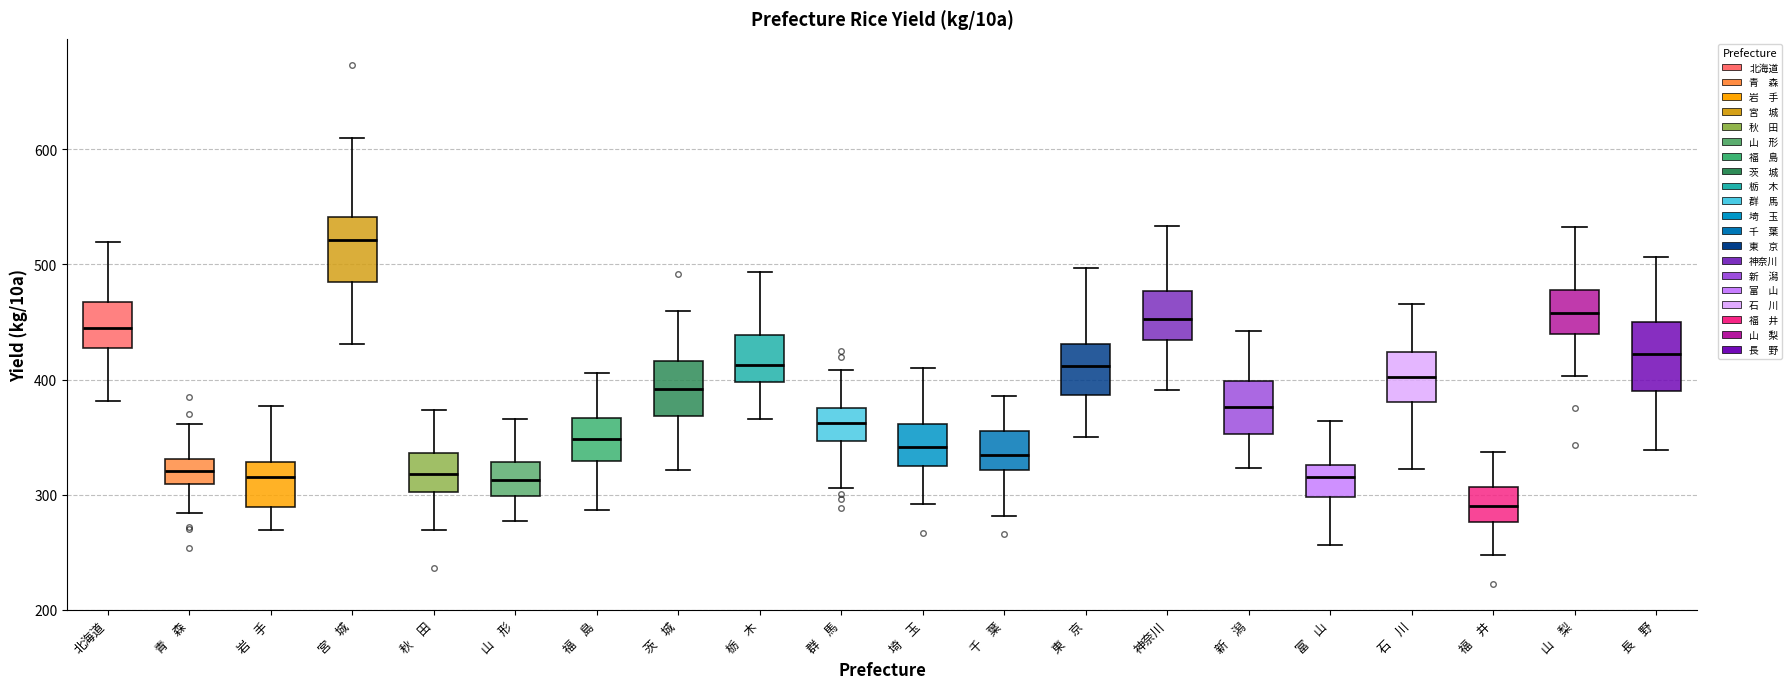

Which box's median line is the lowest?

福 井